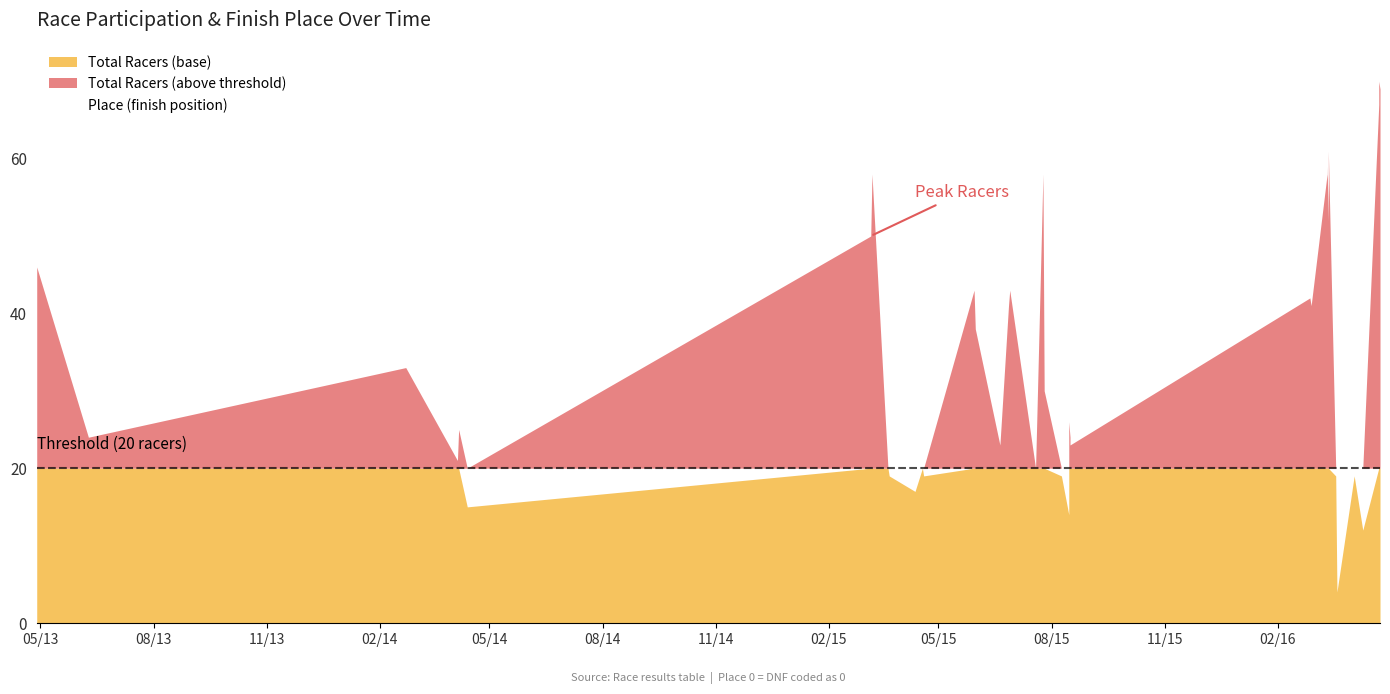

Which series has the largest range (max minus min)?

Total Racers